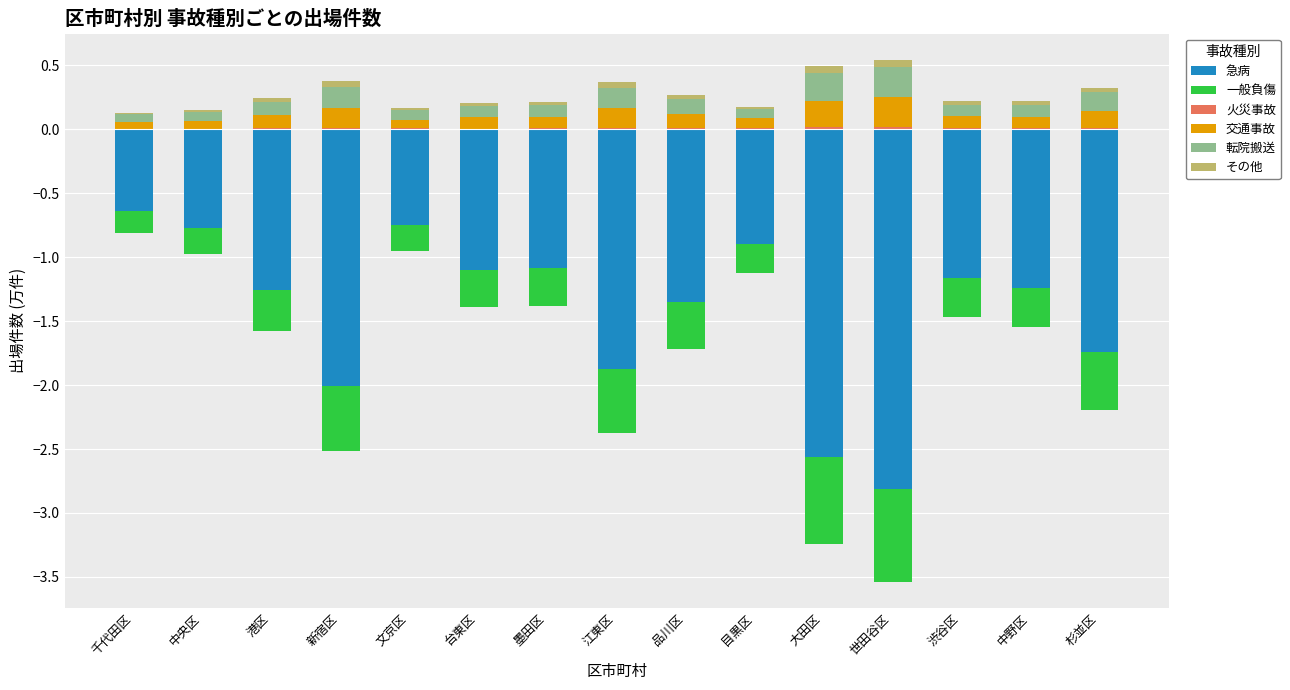

Rank the series by their maximum value, from highest to lowest.

転院搬送, 交通事故, その他, 火災事故, 一般負傷, 急病